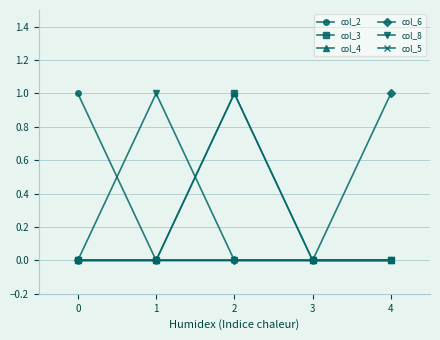

After their last crossing, which series has the higher values: col_4 or col_8?

col_4